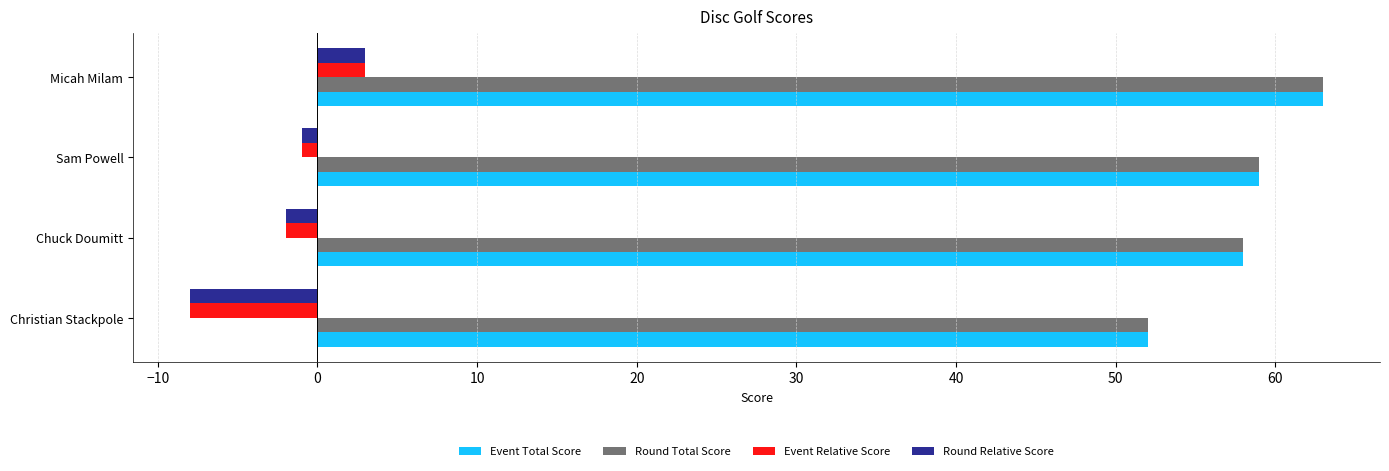

At which label does Round Relative Score reach its minimum?

Christian Stackpole